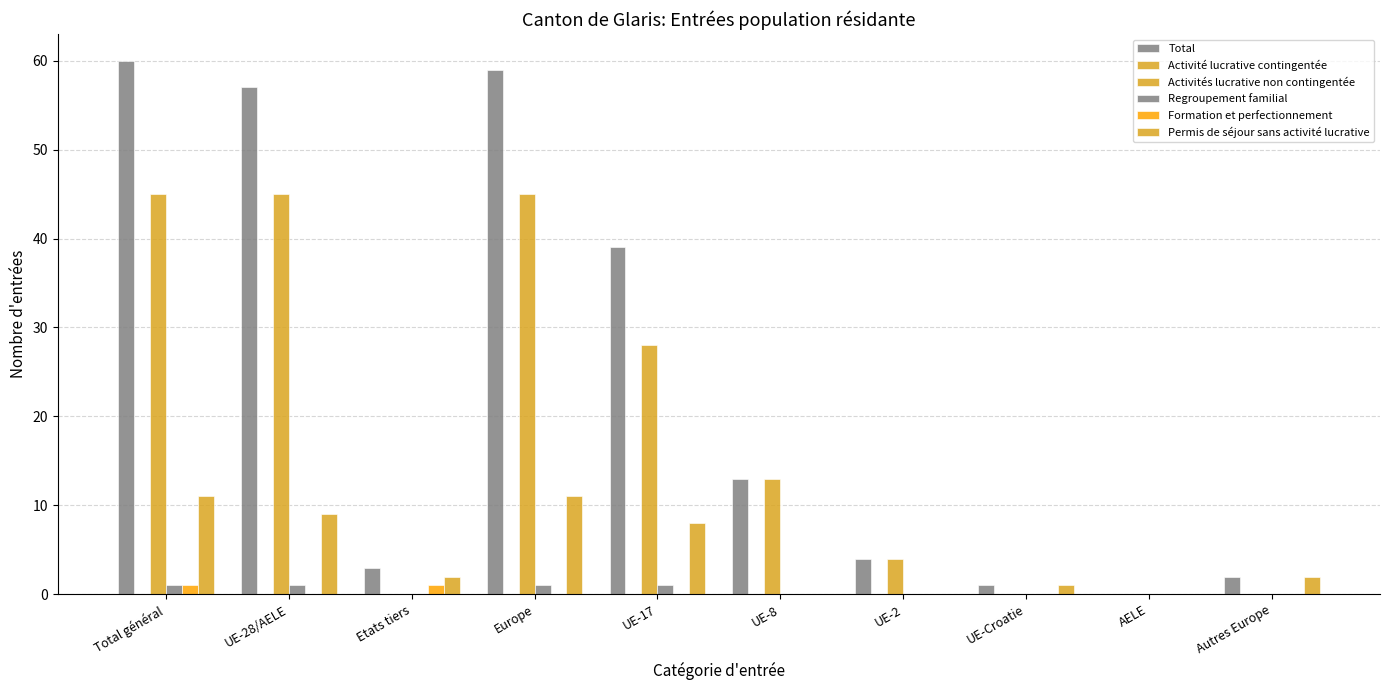

What is the difference between the maximum and minimum values in the Total series?

60